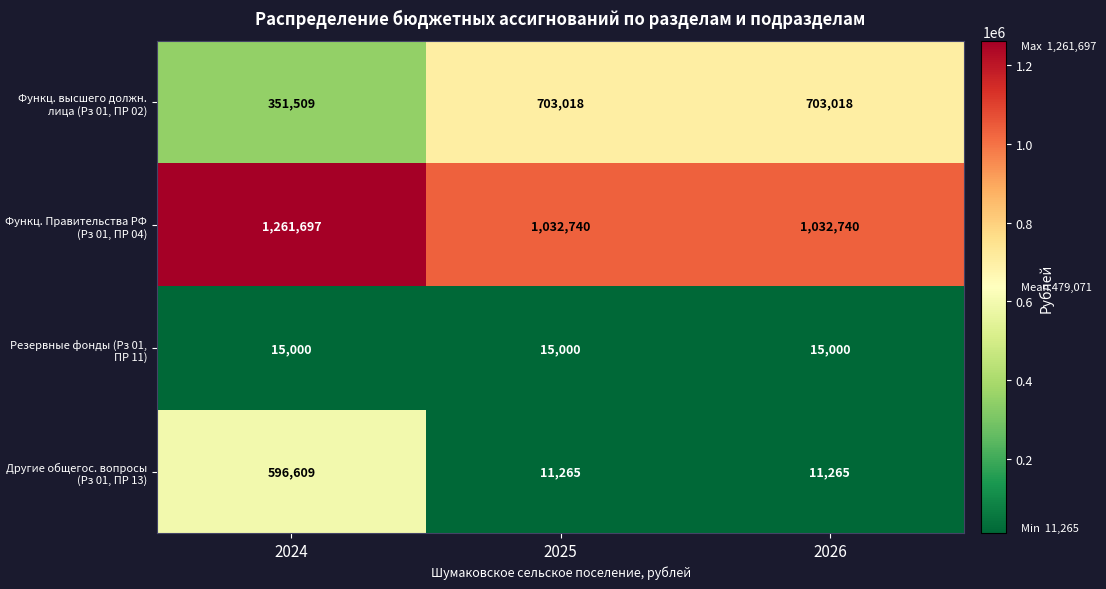

Reading right to left, extract all data points from this chart.

Функц. высшего должн. лица (Рз 01, ПР 02): 703018	703018	351509
Функц. Правительства РФ (Рз 01, ПР 04): 1032740	1032740	1261697
Резервные фонды (Рз 01, ПР 11): 15000	15000	15000
Другие общегос. вопросы (Рз 01, ПР 13): 11265	11265	596609